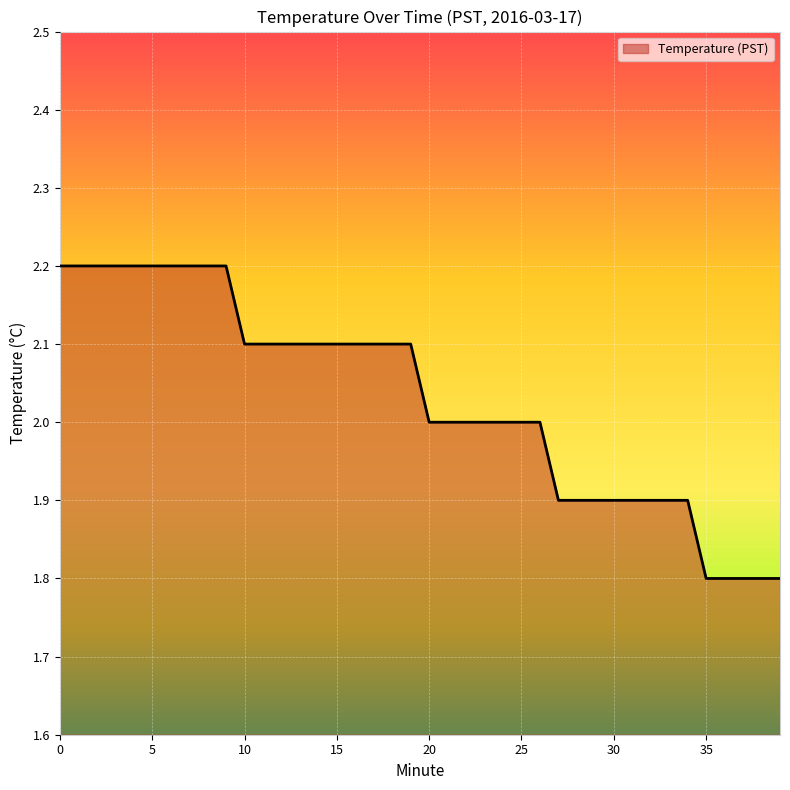

What is the minimum value shown in the chart?

1.8